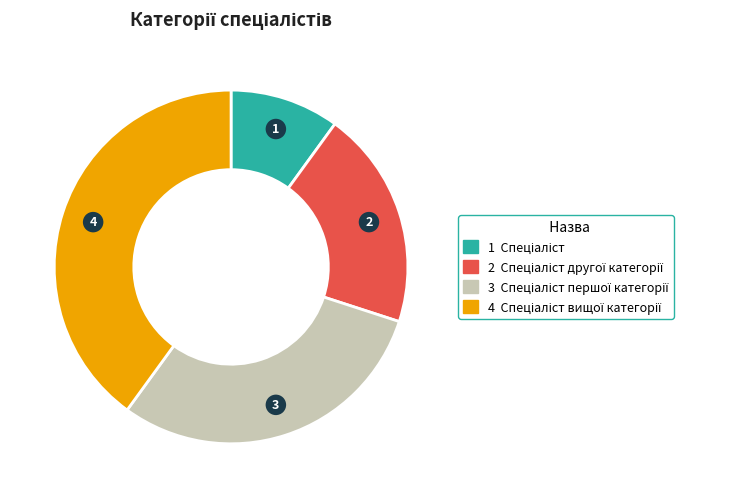

Is there any slice that represents more than half of the pie?

No